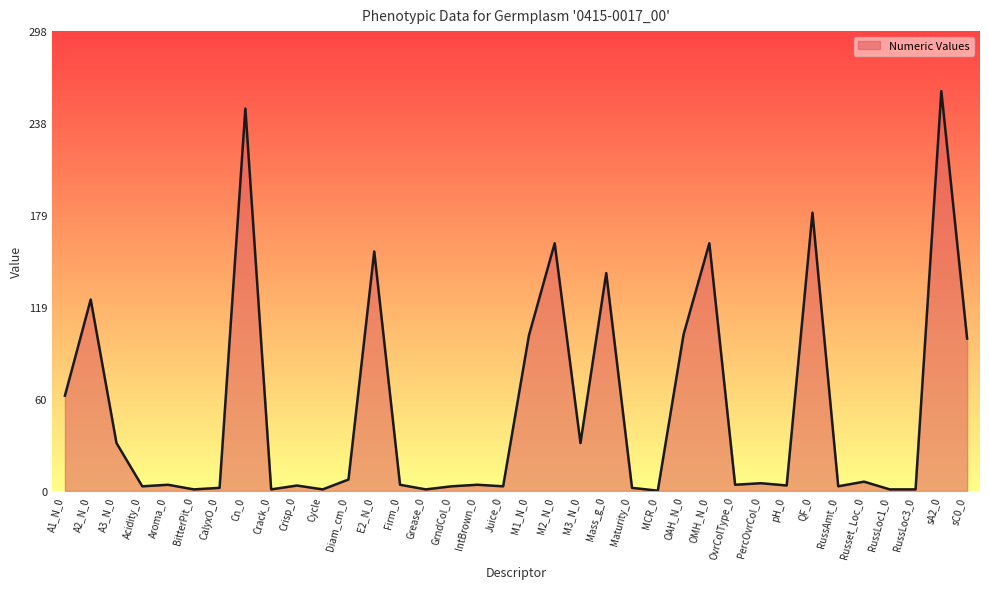

What is the difference between the maximum and minimum values?

258.7